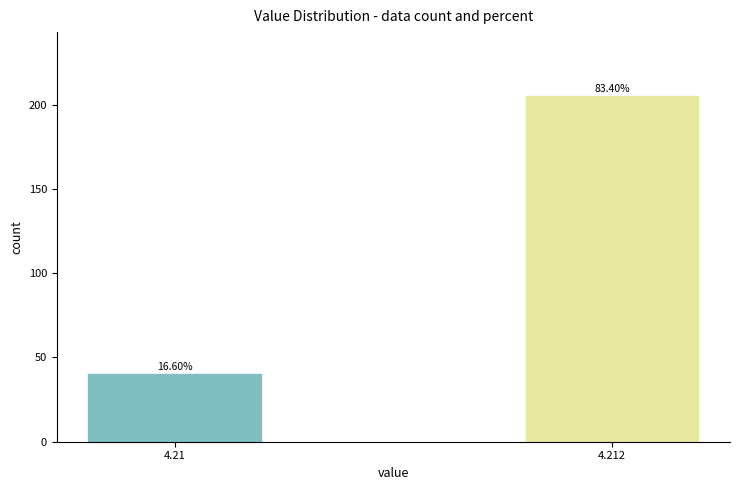

Does the chart contain any negative values?

No